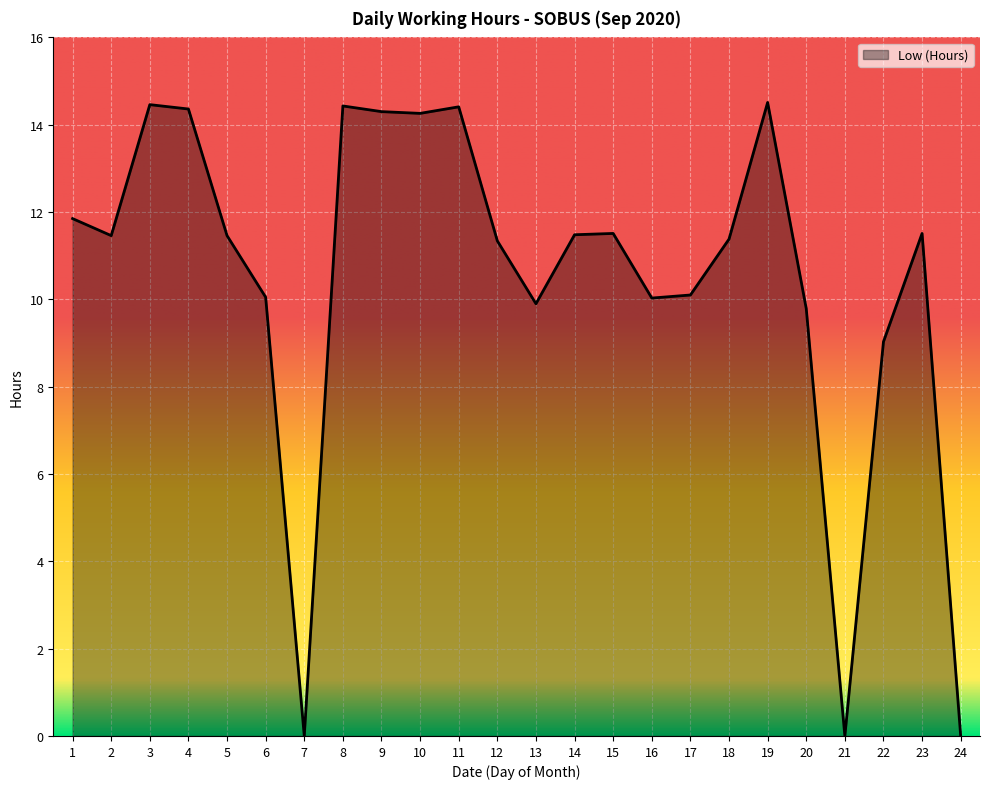

What is the difference between the maximum and minimum values?

14.5